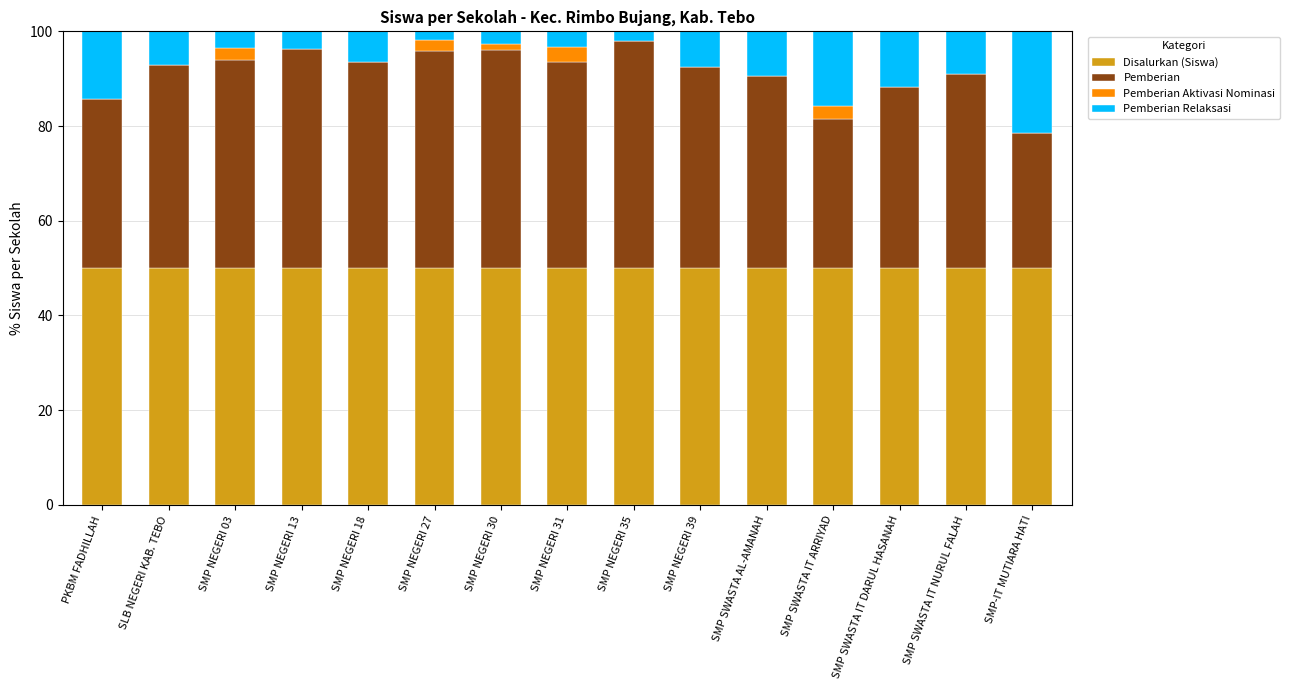

What is the total value across all series at SMP SWASTA AL-AMANAH?

100.0